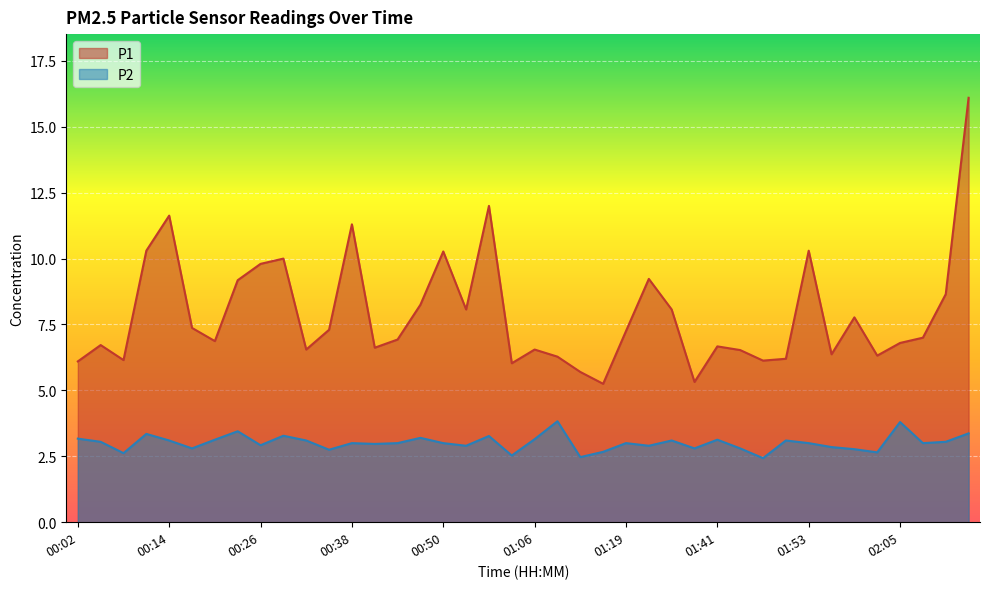

True or false: P2 and P1 intersect in this chart.

False